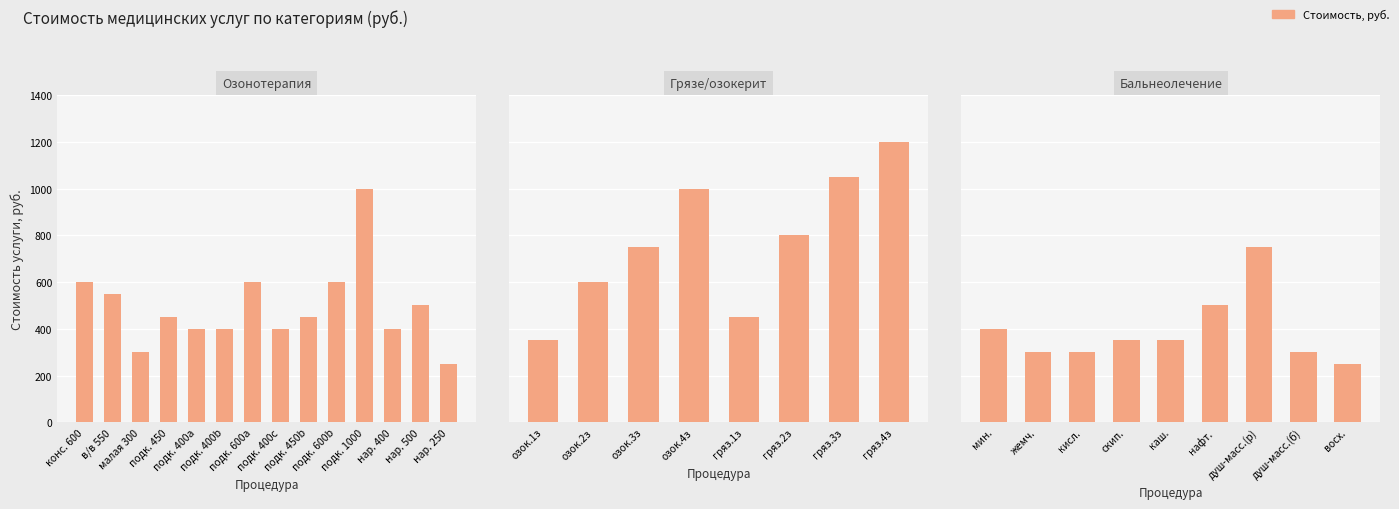

Reading left to right, list all the values displayed in this chart.

Озонотерапия: процедура 1=600	процедура 2=550	процедура 3=300	процедура 4=450	процедура 5=400	процедура 6=400	процедура 7=600	процедура 8=400	процедура 9=450	процедура 10=600	процедура 11=1000	процедура 12=400	процедура 13=500	процедура 14=250
Грязе- и озокеритолечение: процедура 1=350	процедура 2=600	процедура 3=750	процедура 4=1000	процедура 5=450	процедура 6=800	процедура 7=1050	процедура 8=1200	процедура 9=0	процедура 10=0	процедура 11=0	процедура 12=0	процедура 13=0	процедура 14=0
Бальнеолечение: процедура 1=400	процедура 2=300	процедура 3=300	процедура 4=350	процедура 5=350	процедура 6=500	процедура 7=750	процедура 8=300	процедура 9=250	процедура 10=0	процедура 11=0	процедура 12=0	процедура 13=0	процедура 14=0